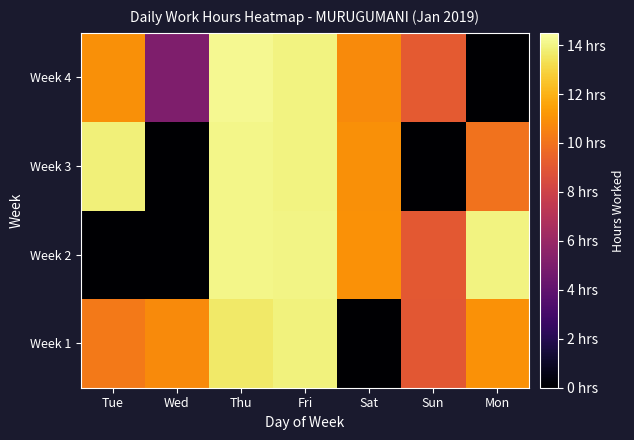

What is the greatest value displayed?

14.2